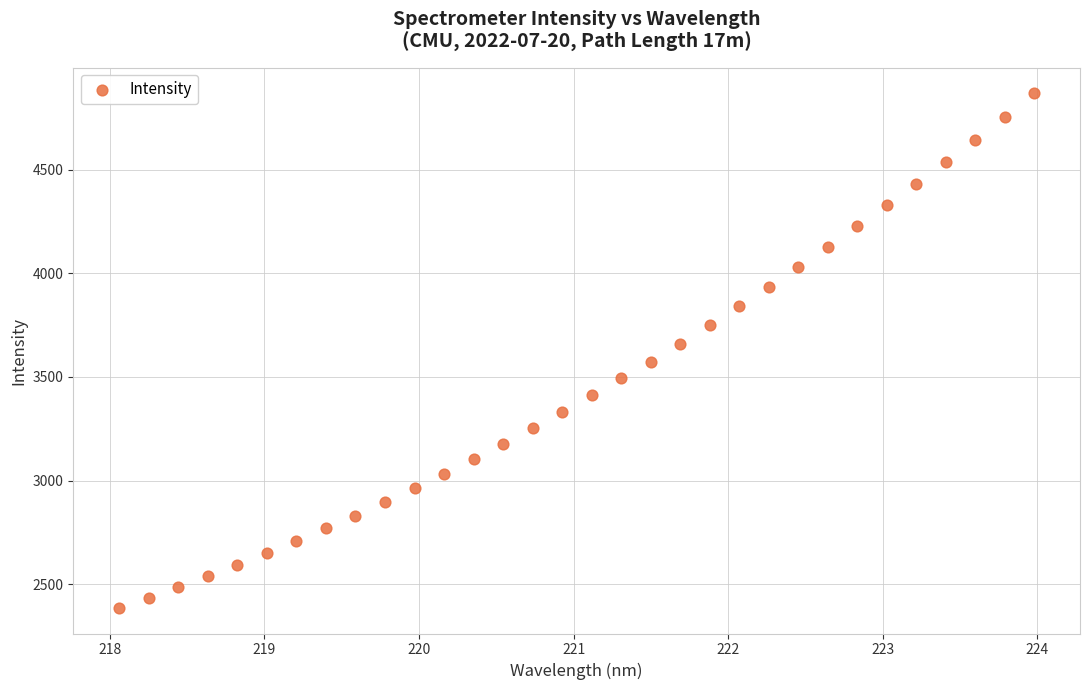

What is the range of X values (max minus min)?

5.9